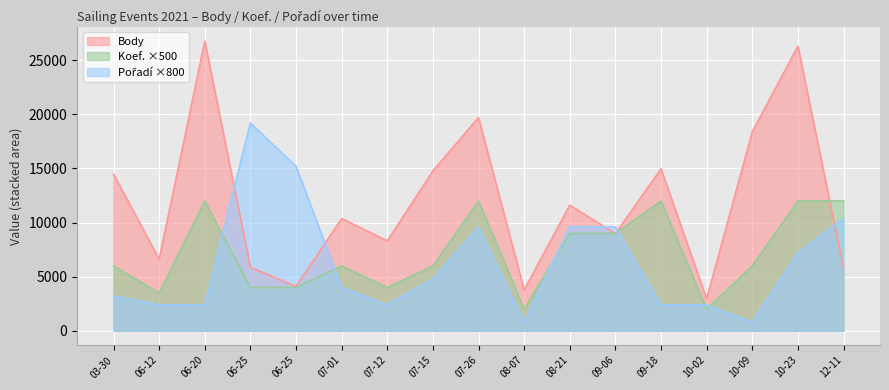

At how many categories does at least one series exceed 11095?

11